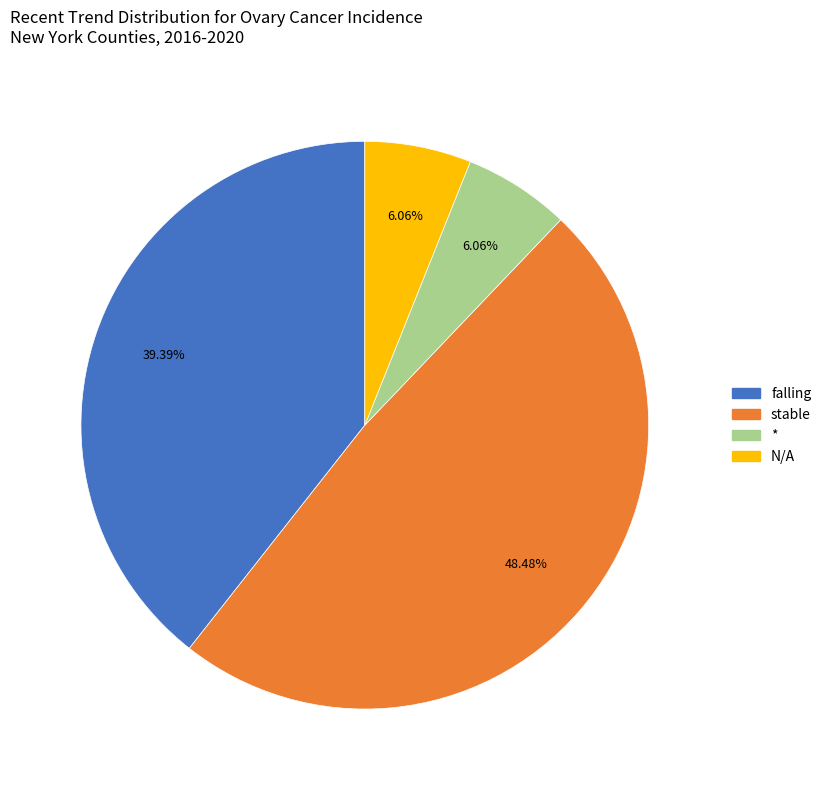

Is there any slice that represents more than half of the pie?

No